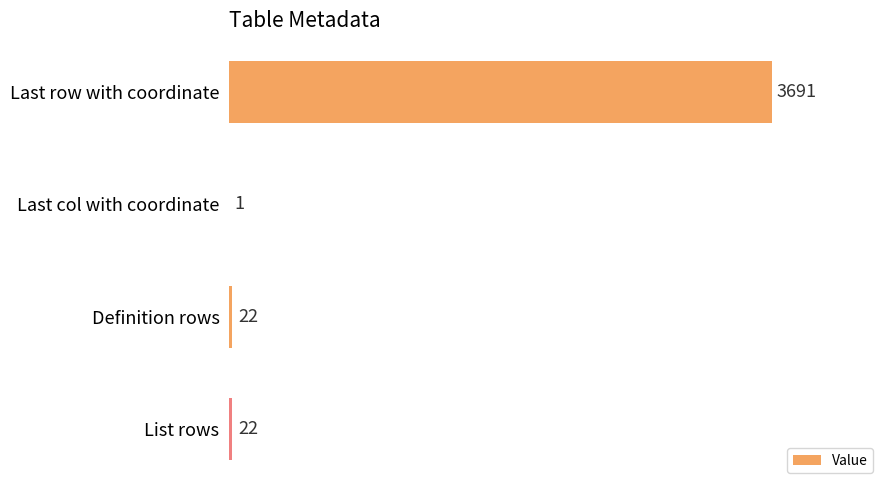

The chart shows a value of 22 at Definition rows. True or false?

True